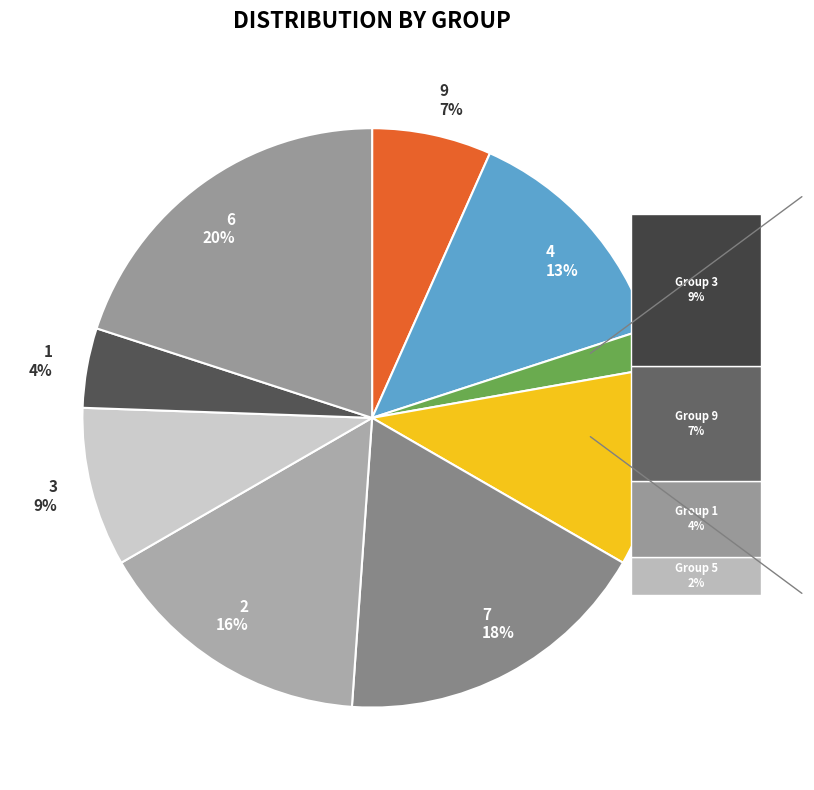

Does 7 account for over 50% of the chart?

No